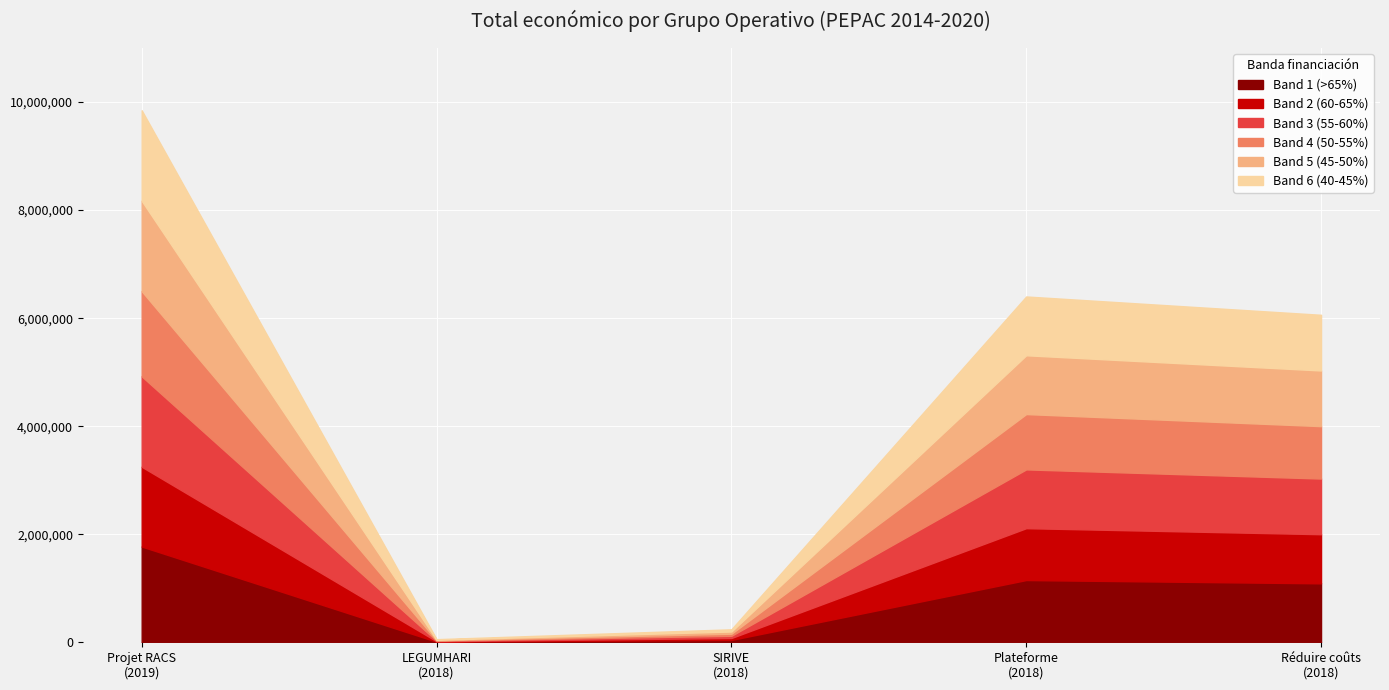

What is the difference between the maximum and second lowest values?

9607757